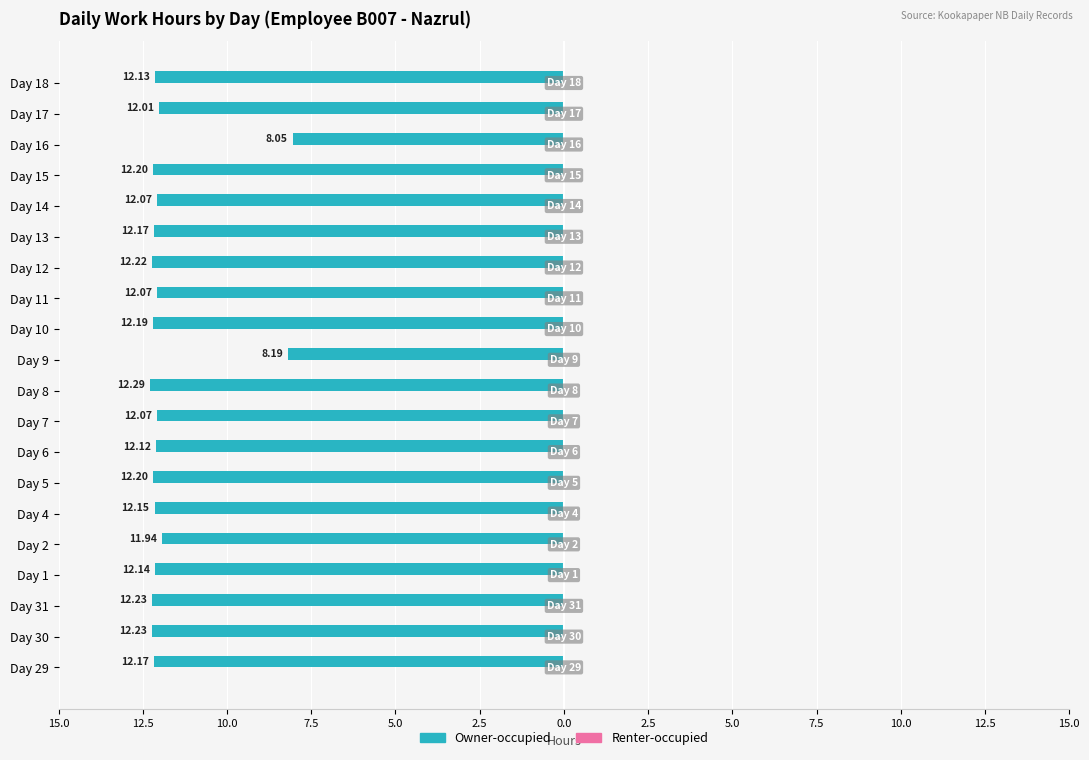

Are the bars horizontal?

Yes